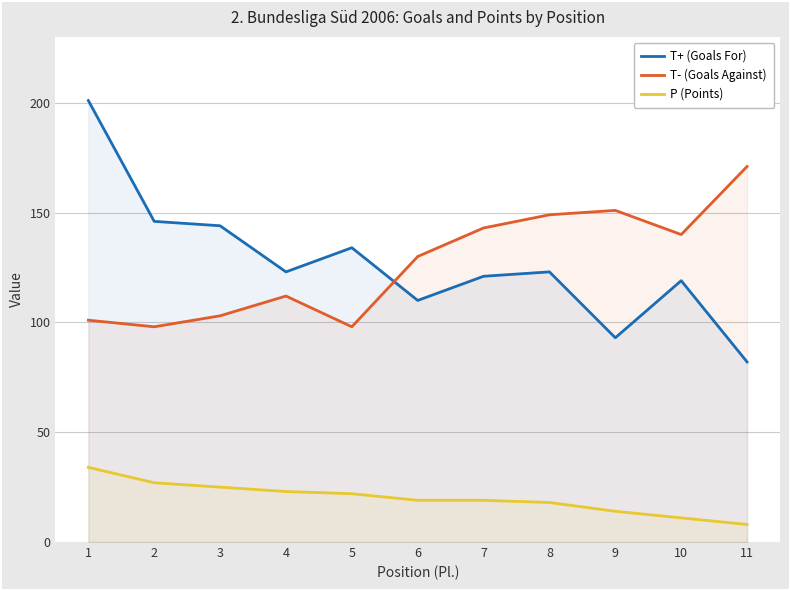

What is the difference between the second highest and minimum values in the T+ (Goals For) series?

64